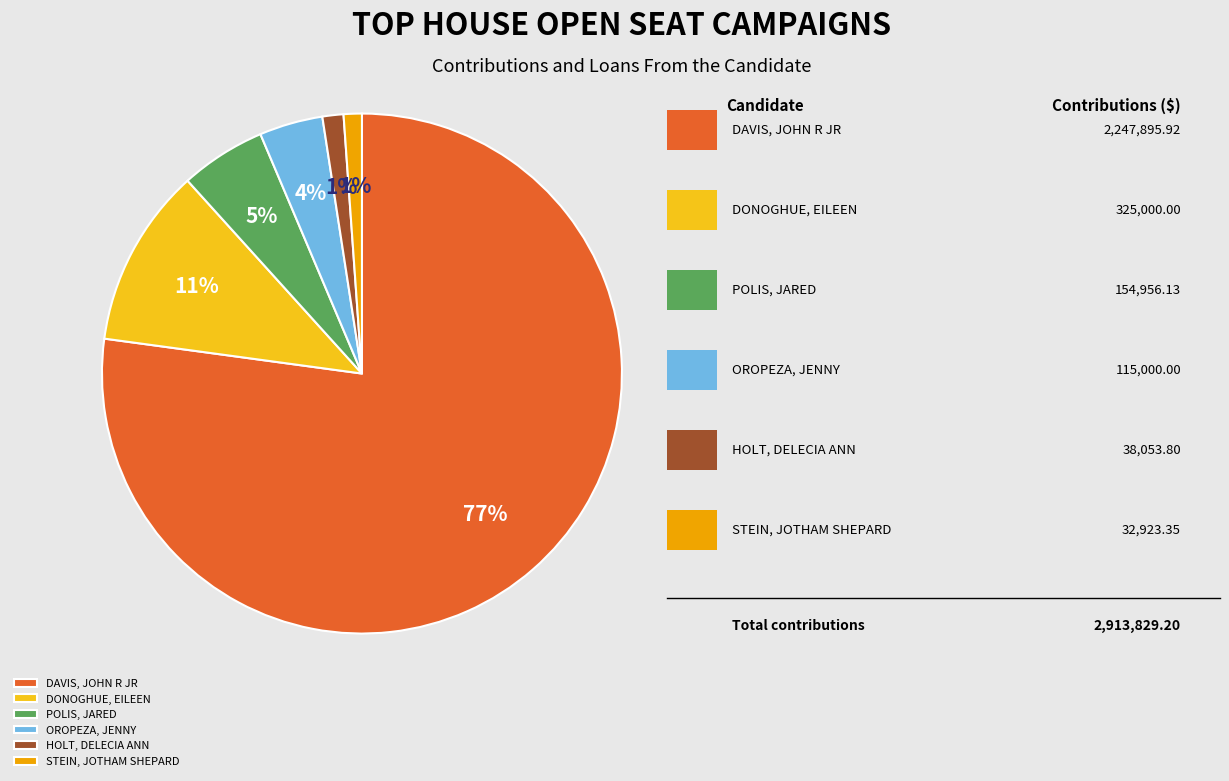

What is the largest slice in the pie chart?

DAVIS, JOHN R JR